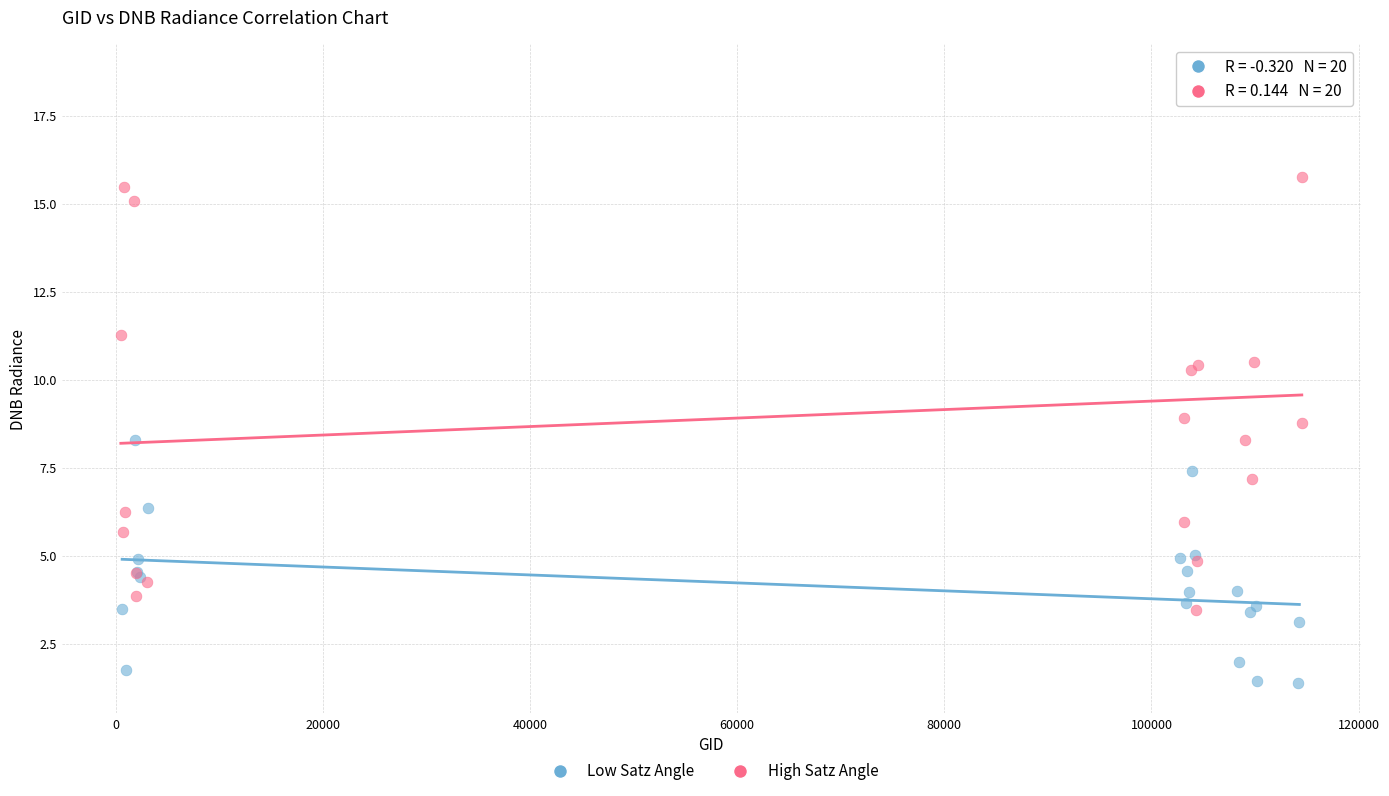

Which series reaches the maximum Y coordinate?

High Satz Angle